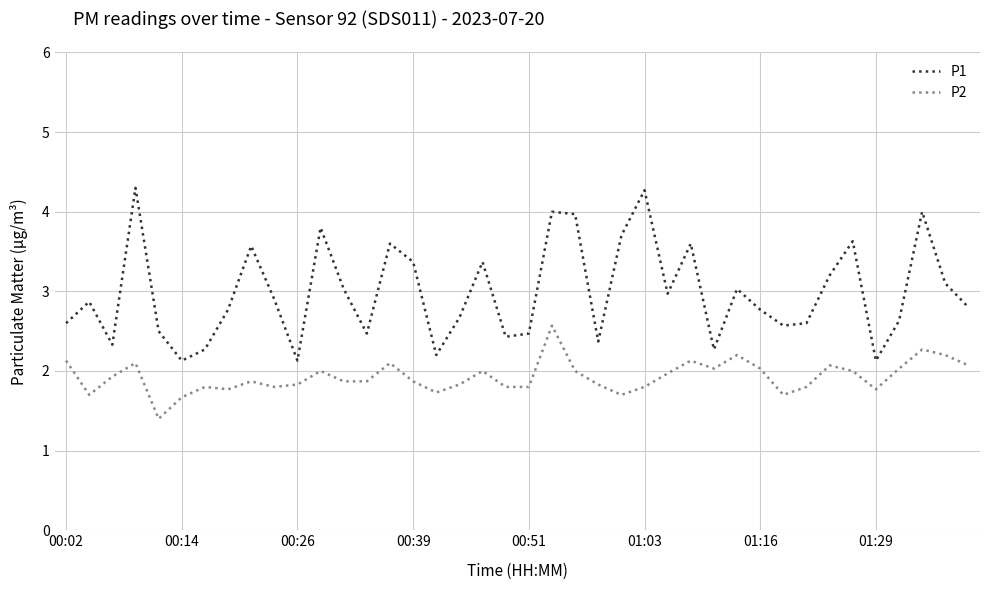

How many lines are shown in the chart?

2